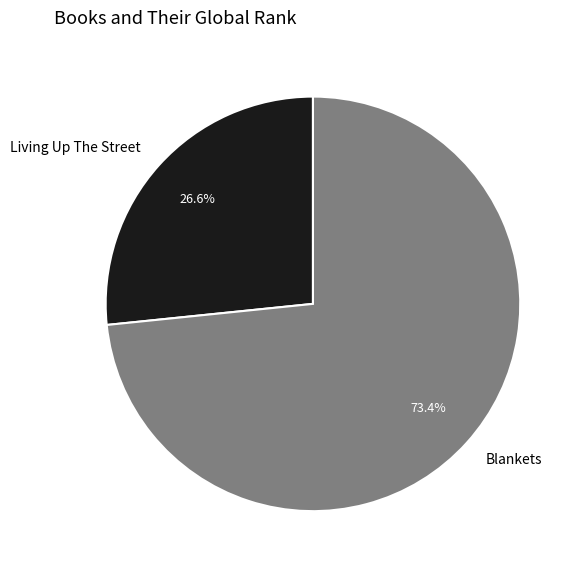

What is the smallest slice in the pie chart?

Living Up The Street